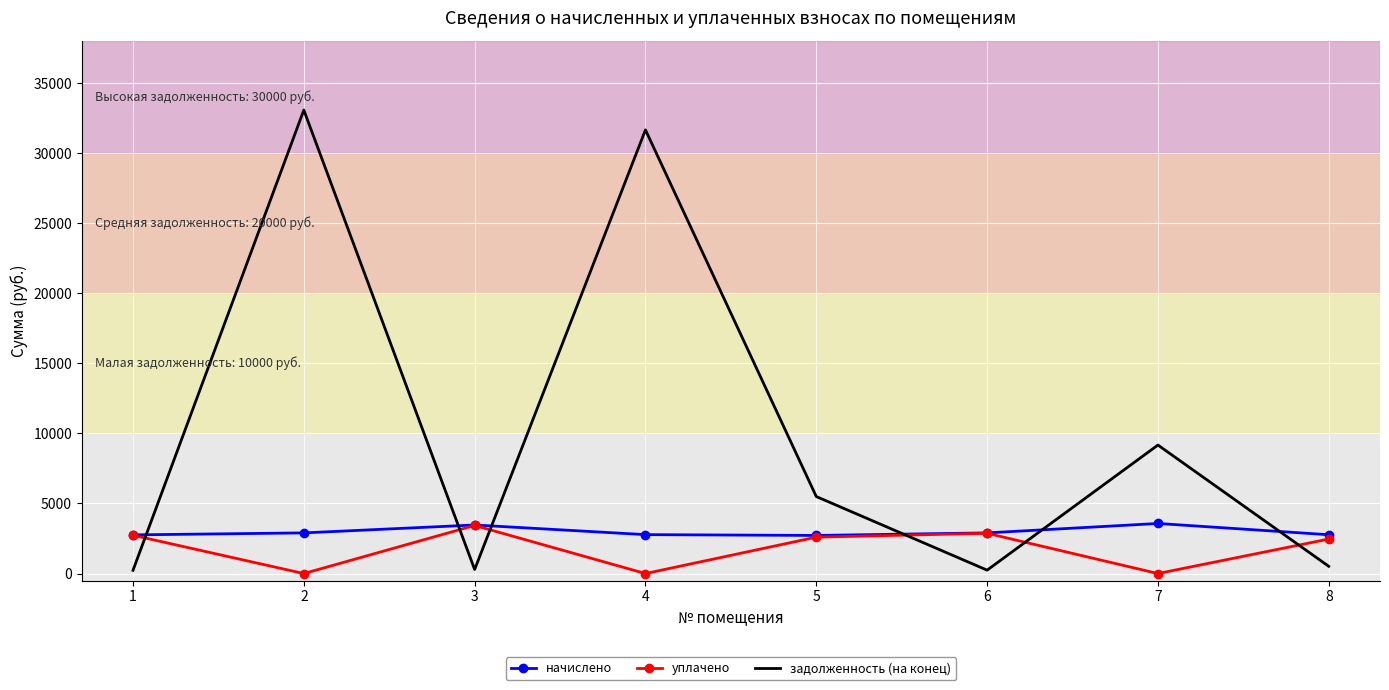

Which series ends up on top after the final intersection of уплачено and задолженность (на конец)?

уплачено